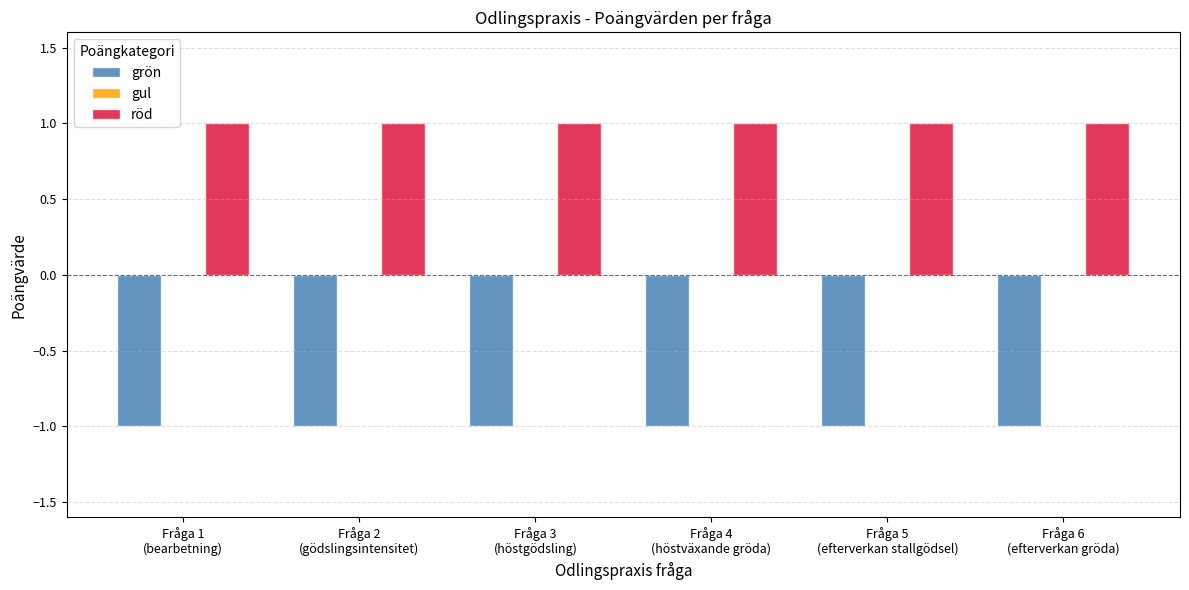

What is the maximum value shown in the chart?

1